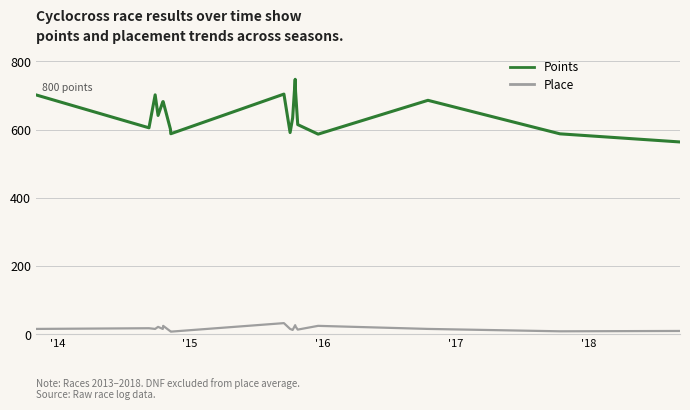

True or false: Points and Place intersect in this chart.

False